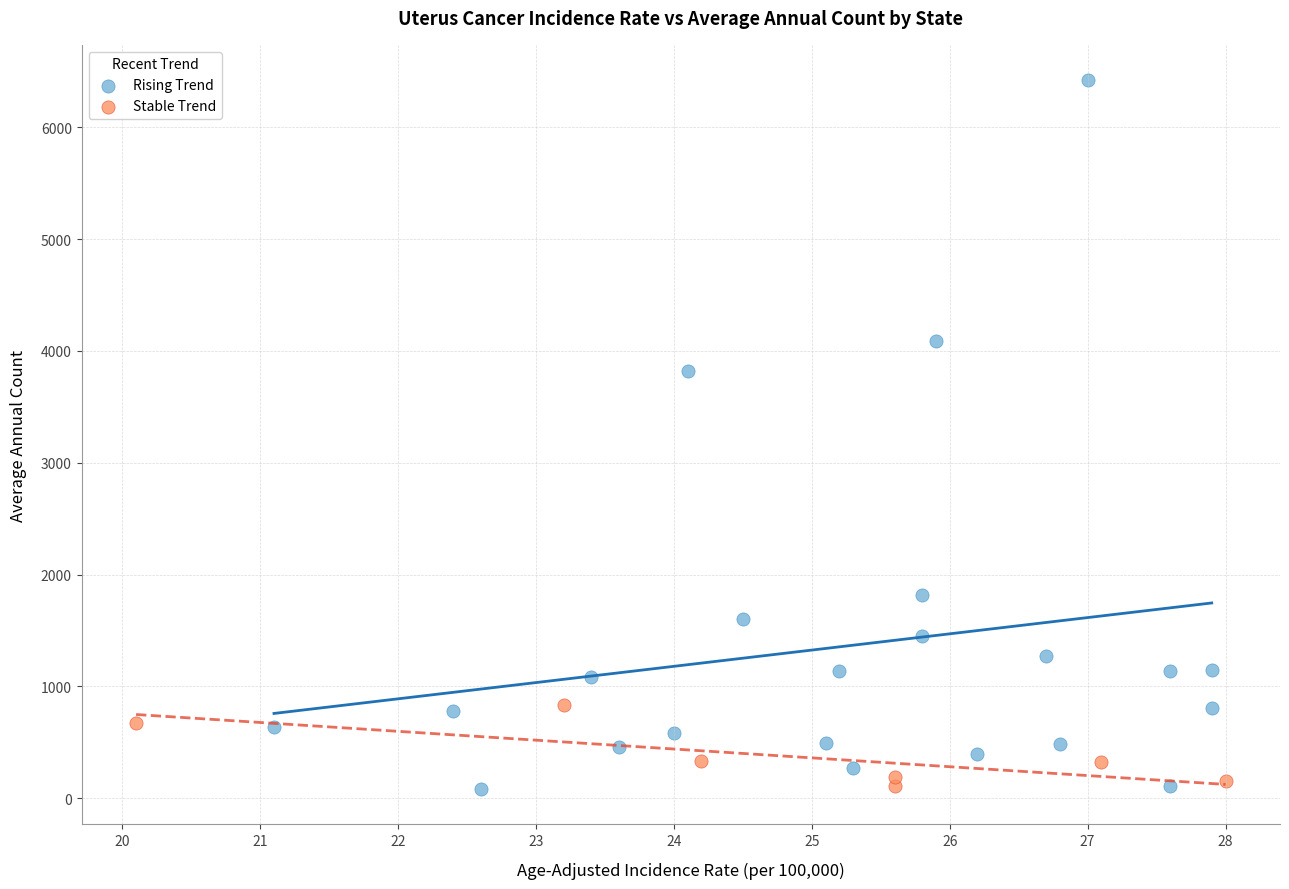

Which series has the largest Y range (max minus min)?

Rising Trend